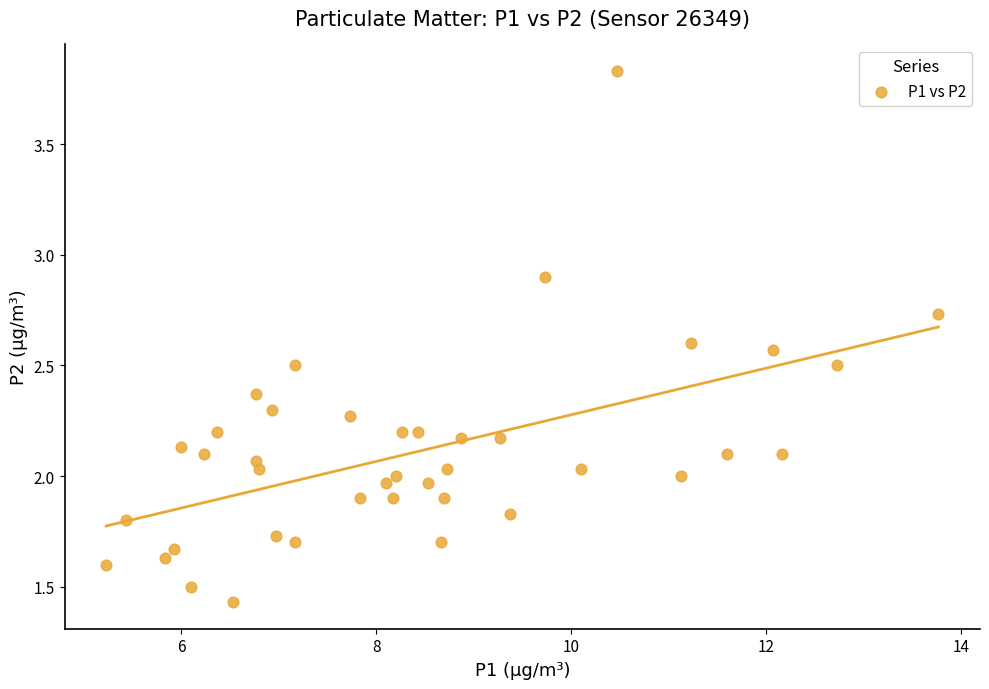

What is the range of X values (max minus min)?

8.5